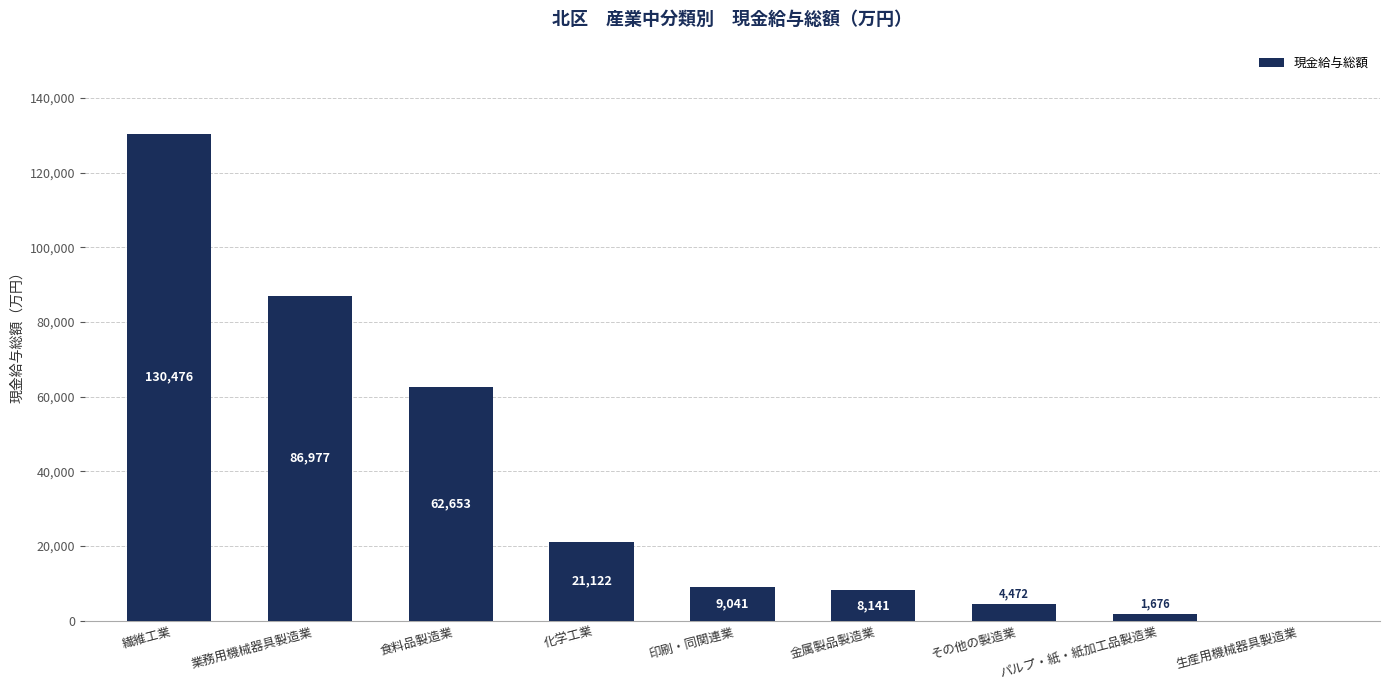

How many positive values are there?

8